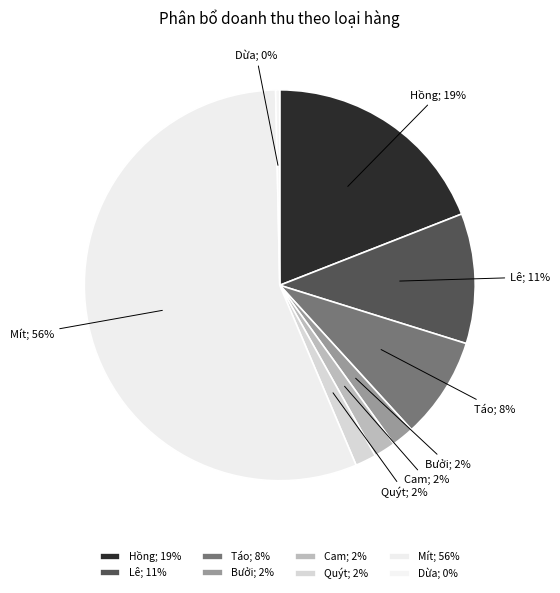

What percentage is NOT represented by Cam?

98.2%